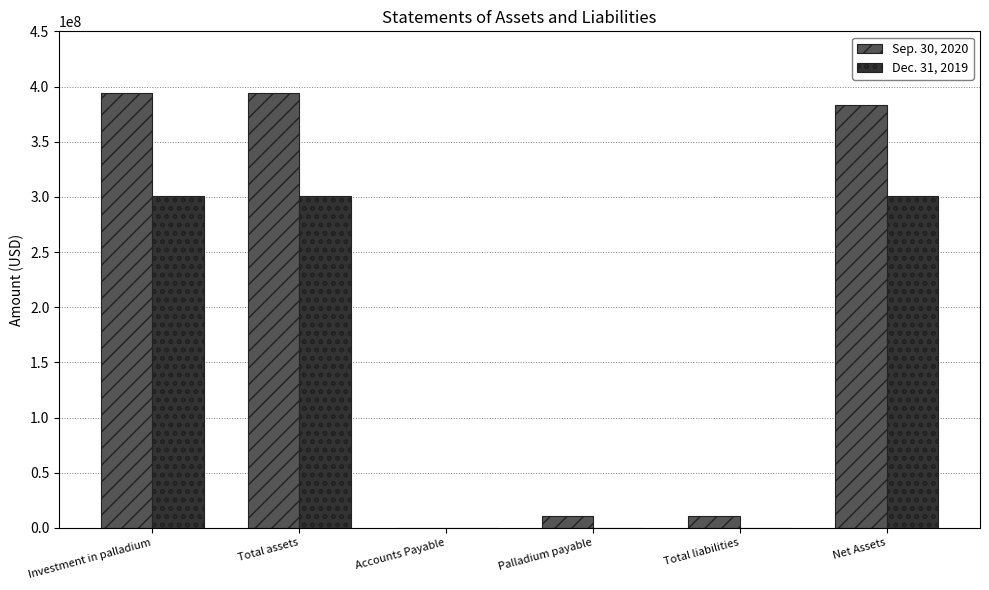

The value of Dec. 31, 2019 at Palladium payable is 164252825. True or false?

False